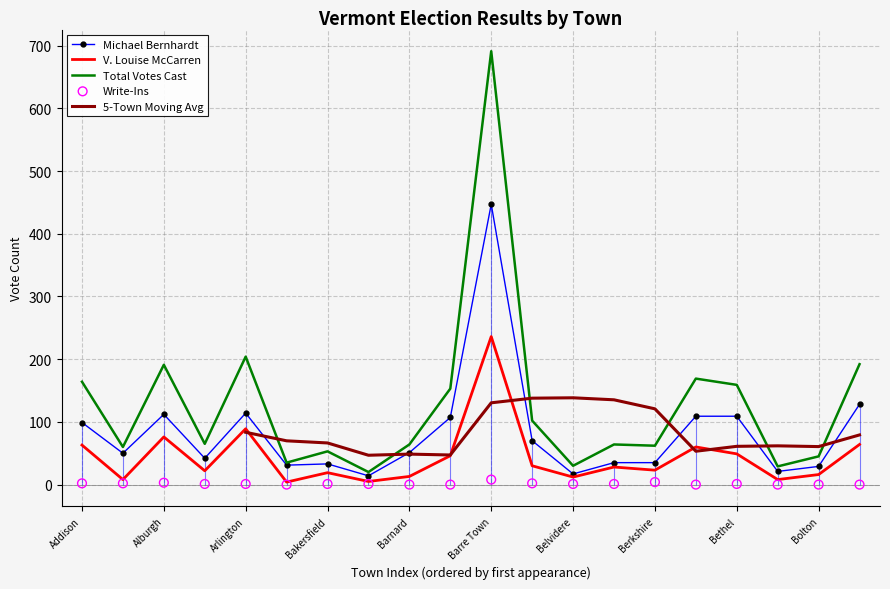

At how many categories does at least one series exceed 381?

1